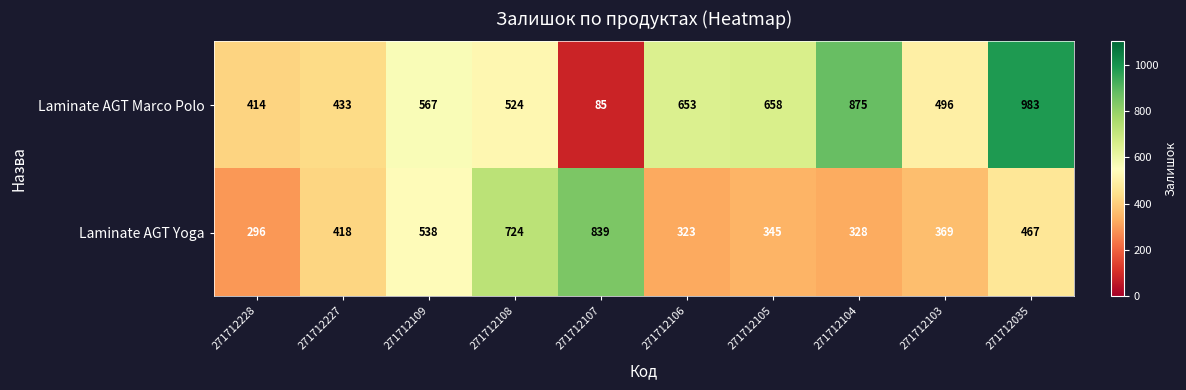

At which category is the sum across all series the highest?

271712035